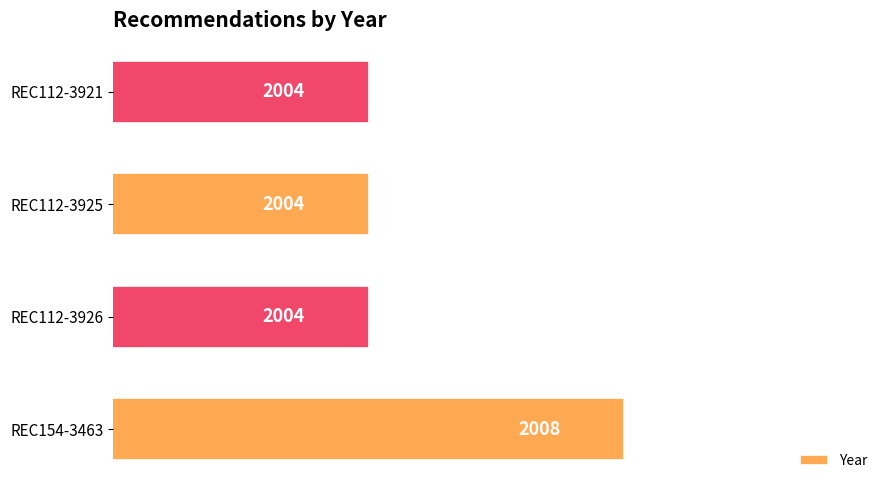

What is the sum of all values?

8020